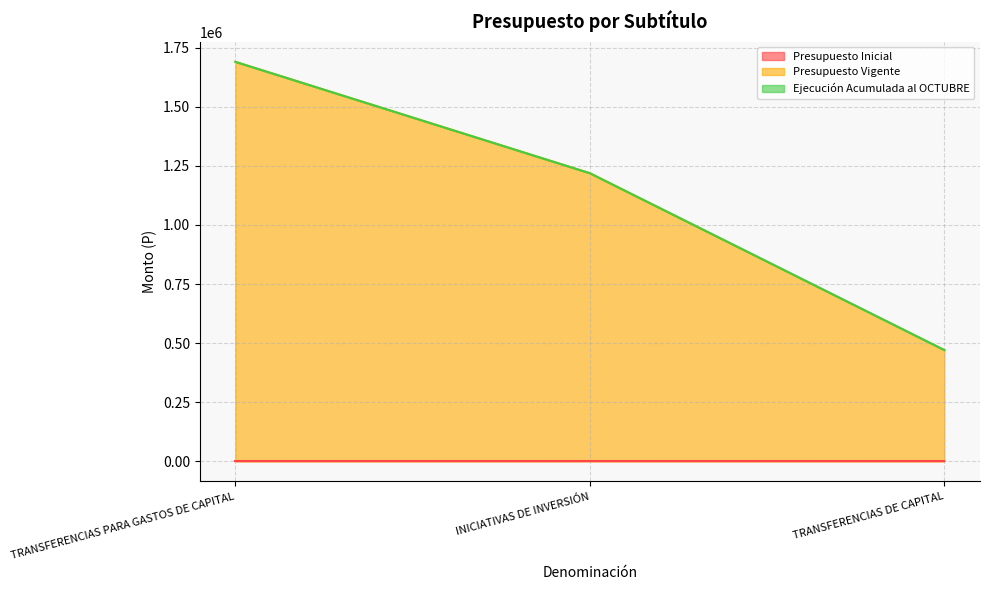

Does the chart display data point markers on the line(s)?

No